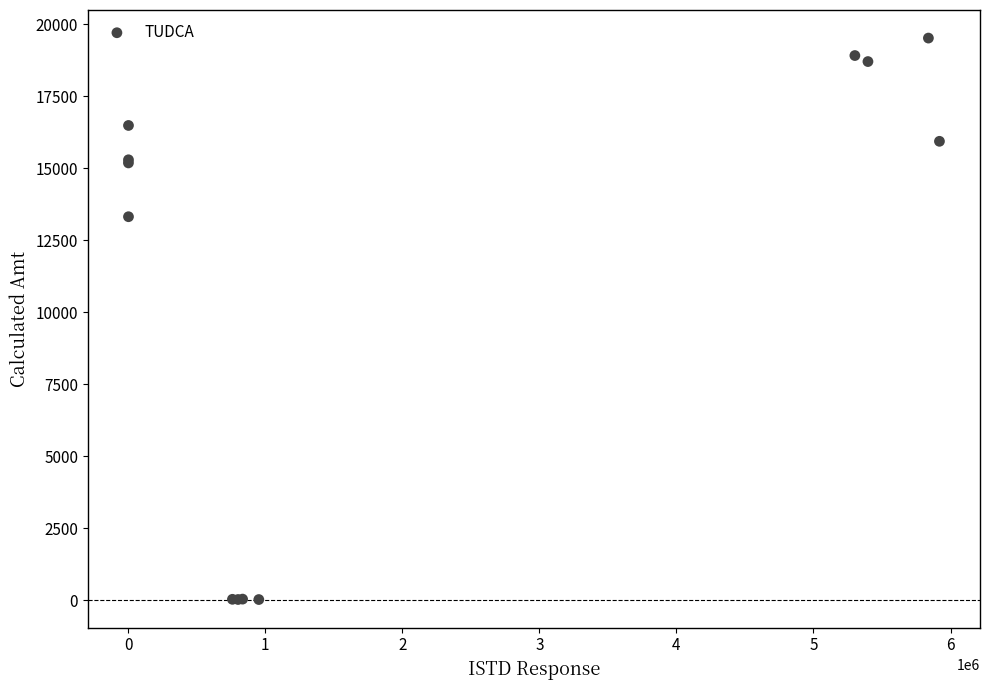

What Y value in the scatter plot is closest to 9772?

13319.3